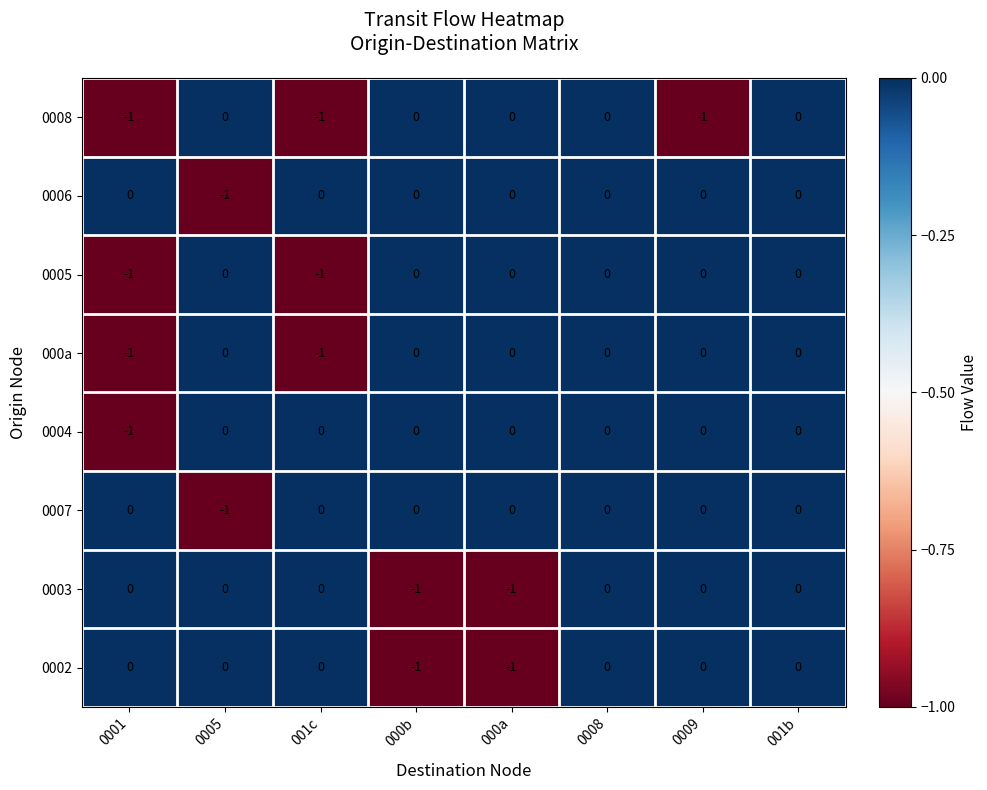

Is it true that 0006 equals 0 at 001b?

True